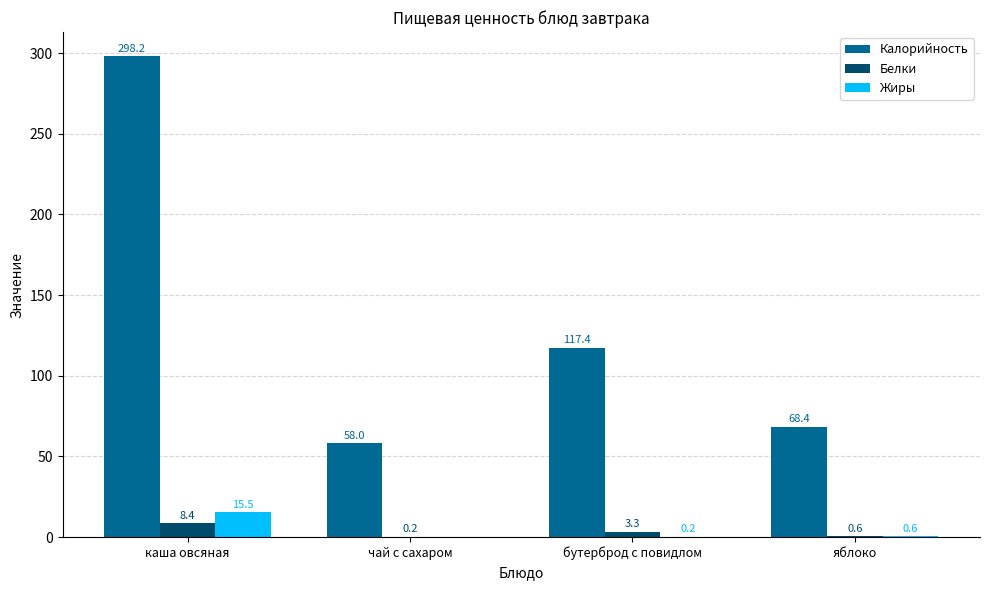

What is the sum of the Жиры values at бутерброд с повидлом and яблоко?

0.8